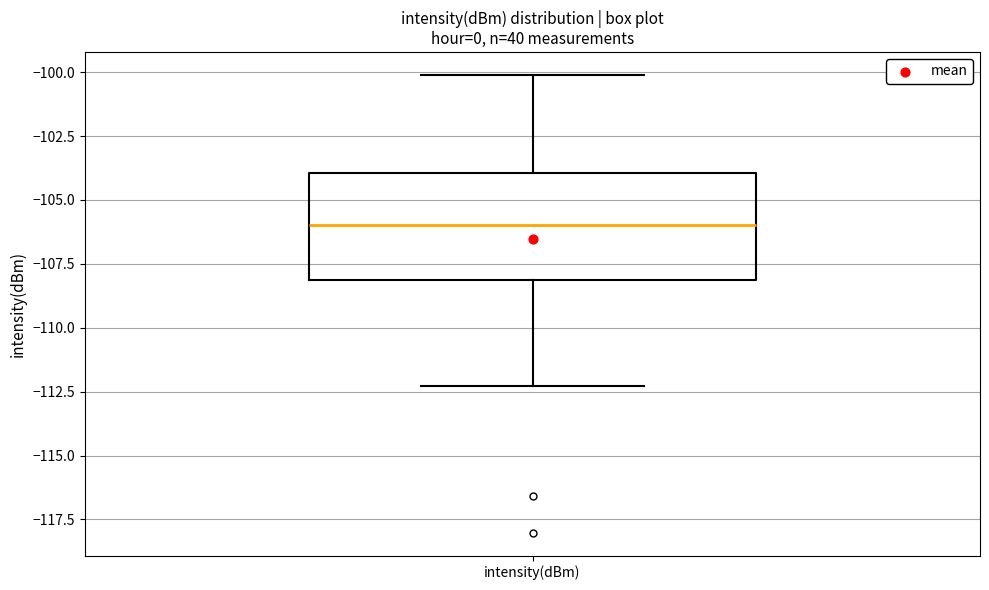

Transcribe this box plot: give where the median line is, the range the box spans, and where the two whiskers end, as read against the y-axis. The values are not printed on the chart, so give them approximately, as read against the axis.

median -106.0, box -108.0 to -104.0, whiskers -112.5 to -100.0